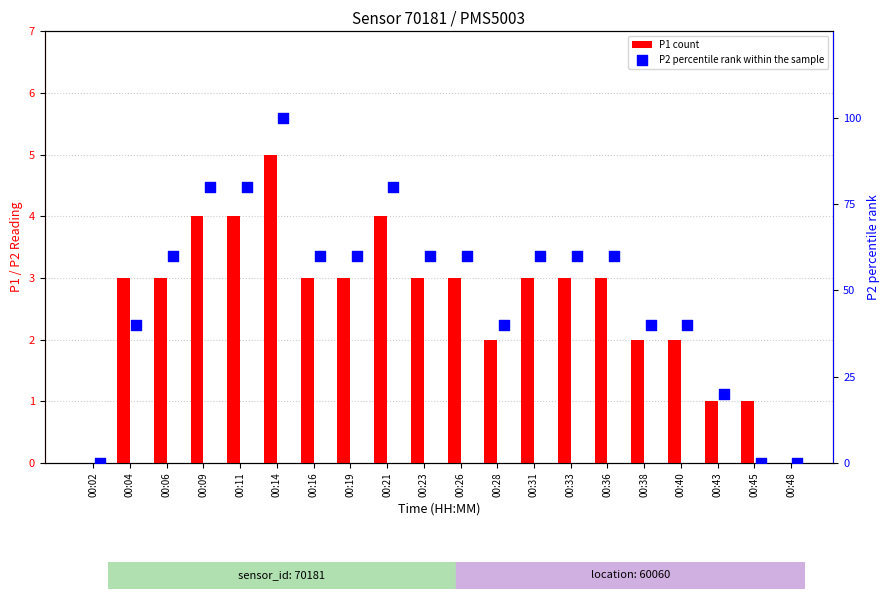

Which series contains the highest Y value?

P2 percentile rank within the sample